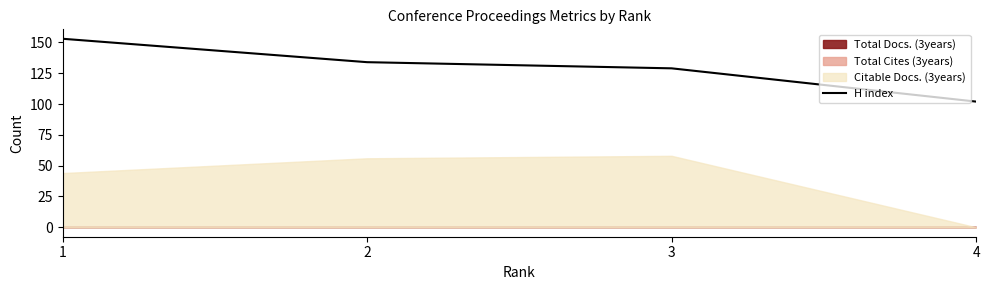

Approximately how many times larger is the value at 3 compared to 1?

0.8